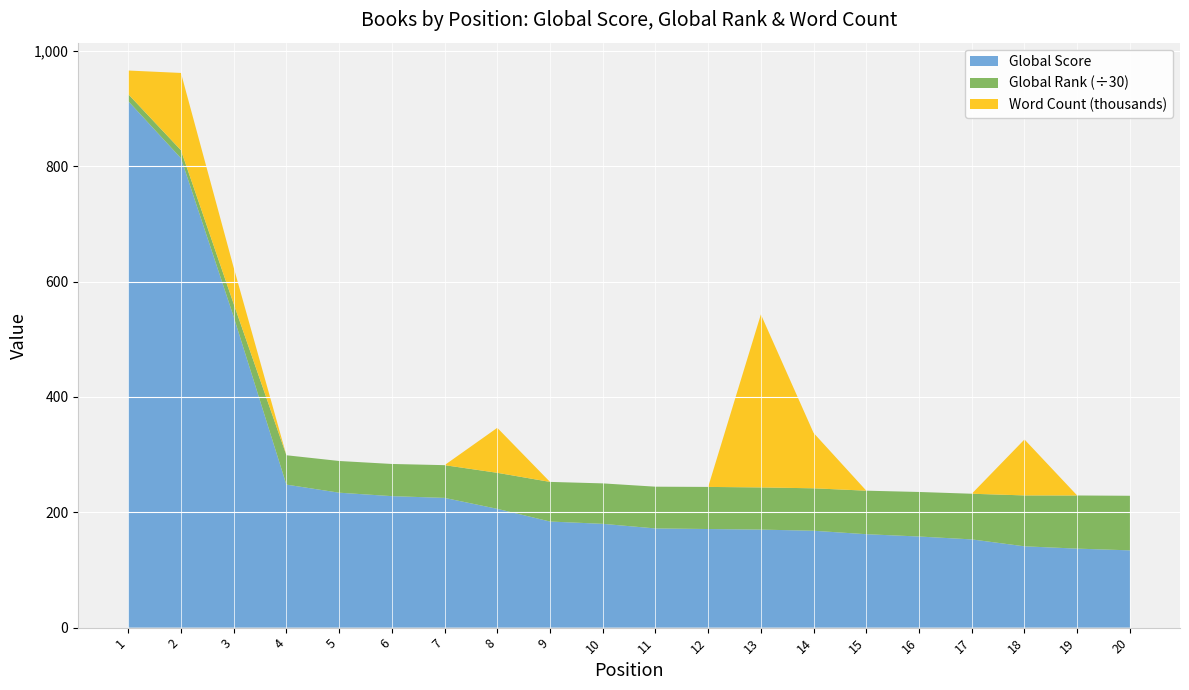

Reading left to right, list all the values displayed in this chart.

Global Score: 913	814	539	248	234	228	225	206	184	180	172	171	170	168	162	158	153	141	137	134
Global Rank (scaled): 361	415	673	1527	1649	1674	1702	1874	2061	2104	2172	2190	2194	2208	2264	2317	2375	2648	2764	2839
Word Count (thousands): 41	134	63	0	0	0	0	78	0	0	0	0	300	96	0	0	0	97	0	0